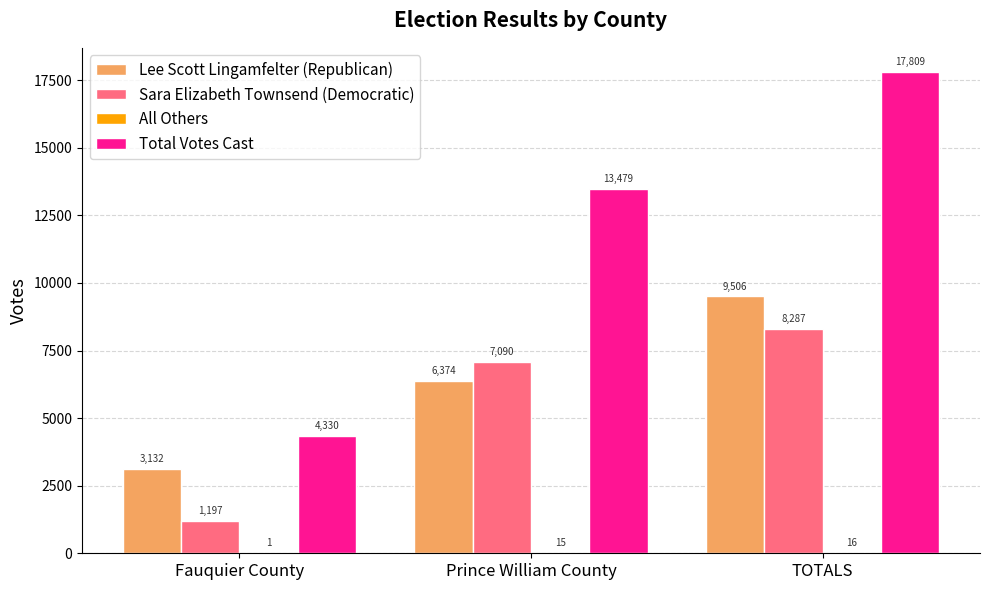

At which label is Lee Scott Lingamfelter (Republican) closest to 6319?

Prince William County